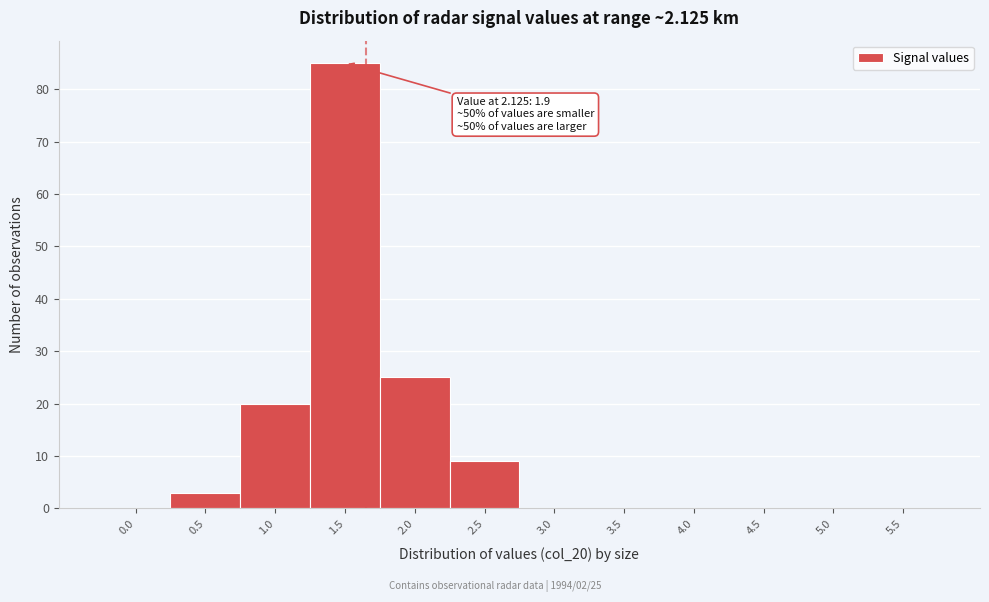

Reading left to right, list all the values displayed in this chart.

0.0=0	0.5=3	1.0=20	1.5=85	2.0=25	2.5=9	3.0=0	3.5=0	4.0=0	4.5=0	5.0=0	5.5=0